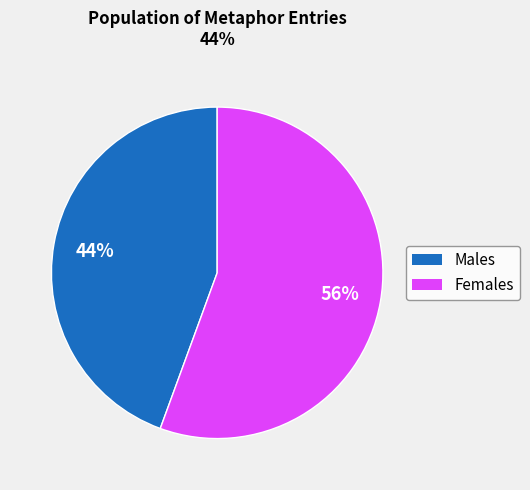

To the nearest percent, what is the average slice percentage?

50%